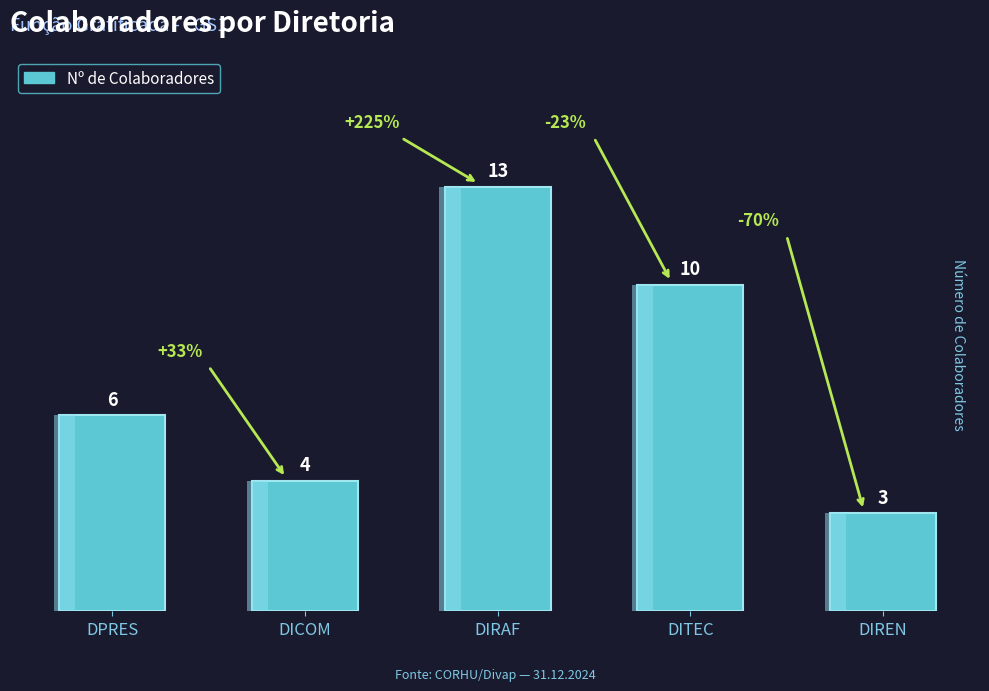

At which category does the chart reach its peak across all series?

DIRAF